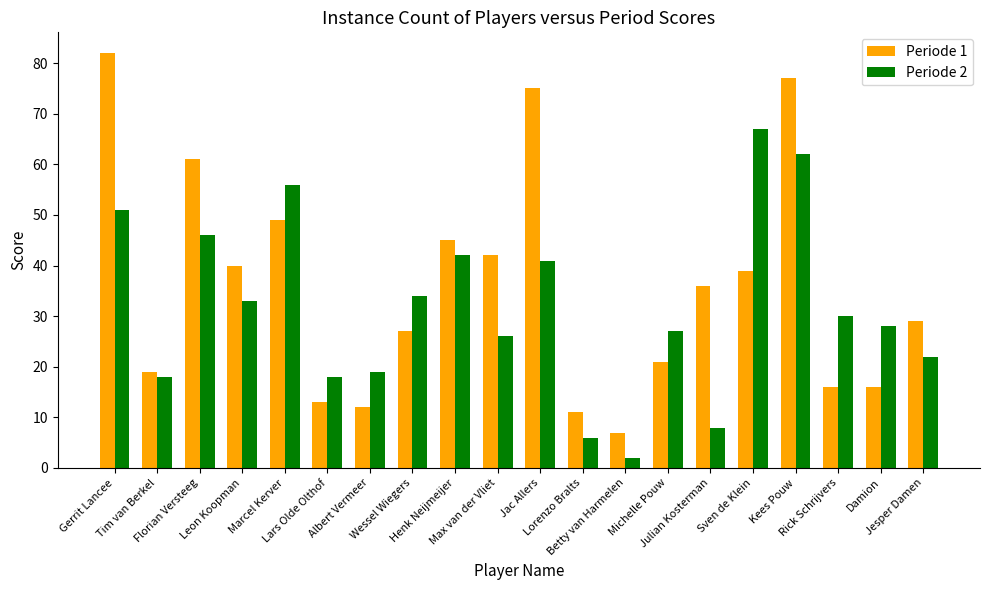

What are all the series names shown in the legend?

Periode 1, Periode 2